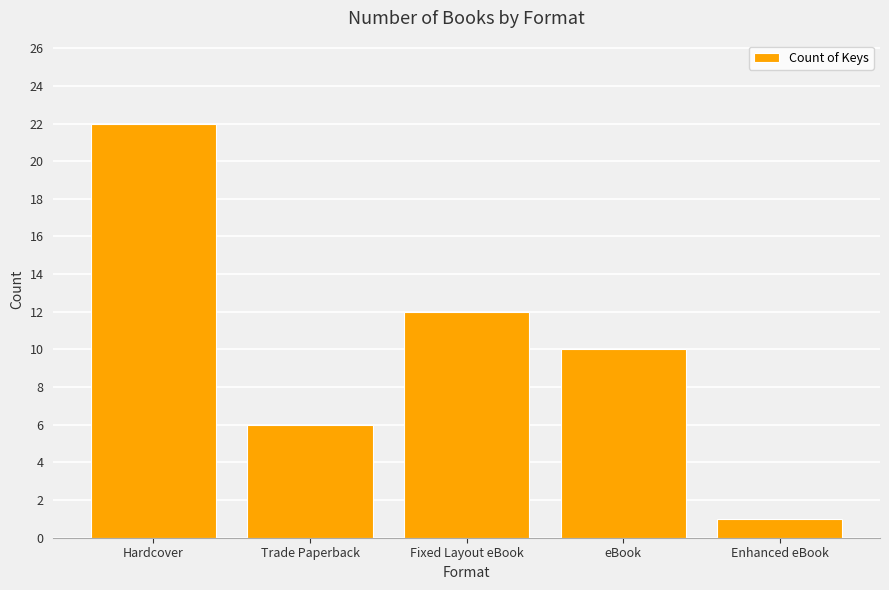

What is the label of the 1st bar from the right?

Enhanced eBook